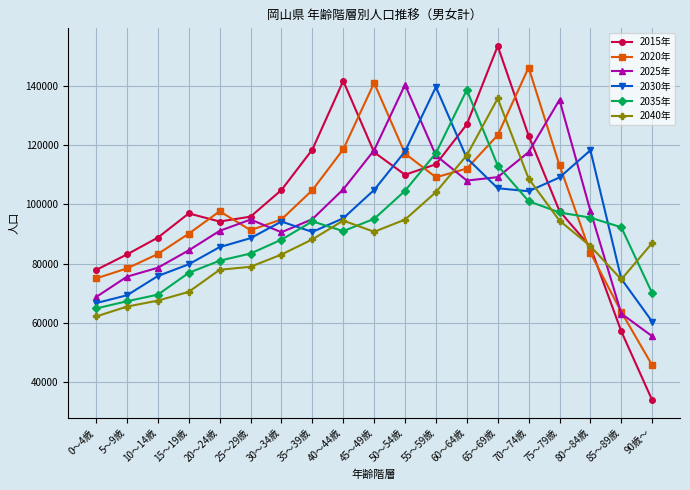

At which category does the chart reach its minimum across all series?

90歳～